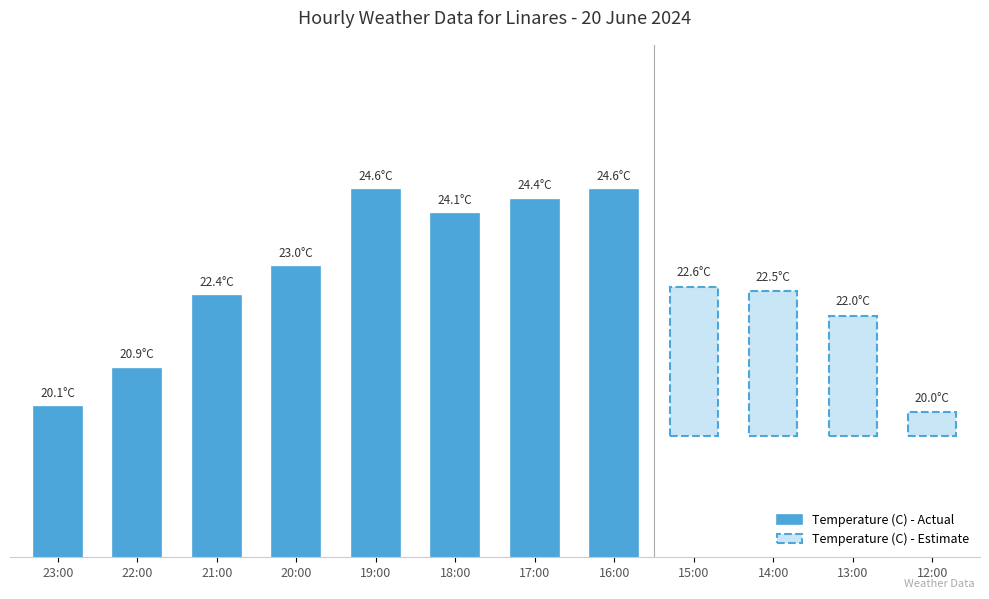

List the labels in order of value, smallest first.

23:00, 22:00, 21:00, 20:00, 18:00, 17:00, 19:00, 16:00